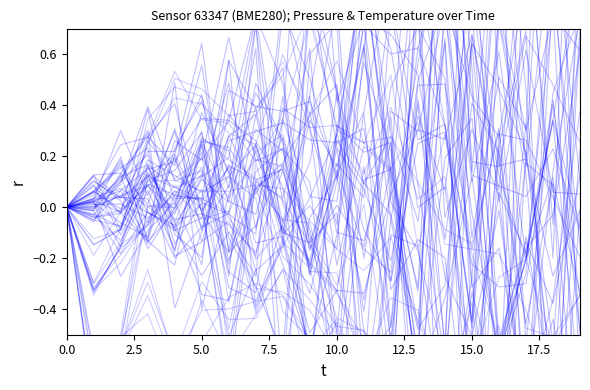

The value of pressure at 5.0 is 0.1. True or false?

False